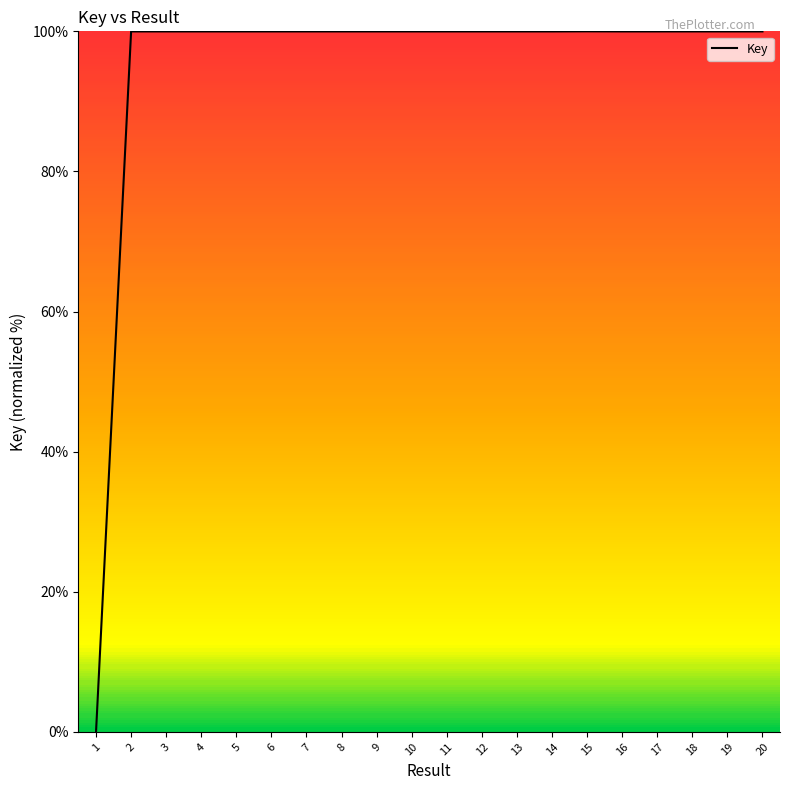

True or false: the data shows 100.0 at 4.

True